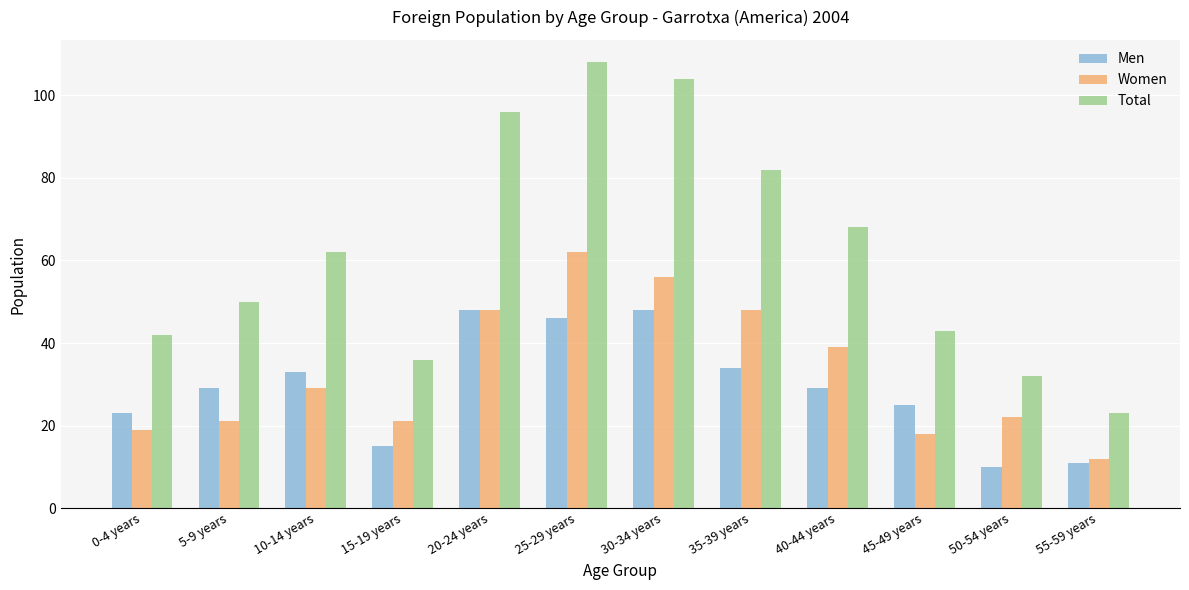

Which category has the highest value across all series?

25-29 years